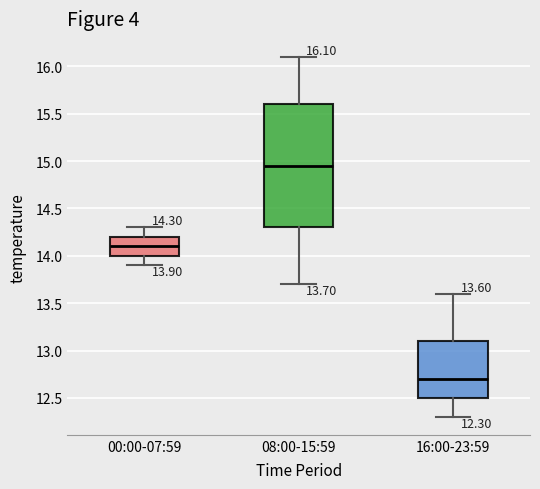

Which box has the highest median line?

08:00-15:59